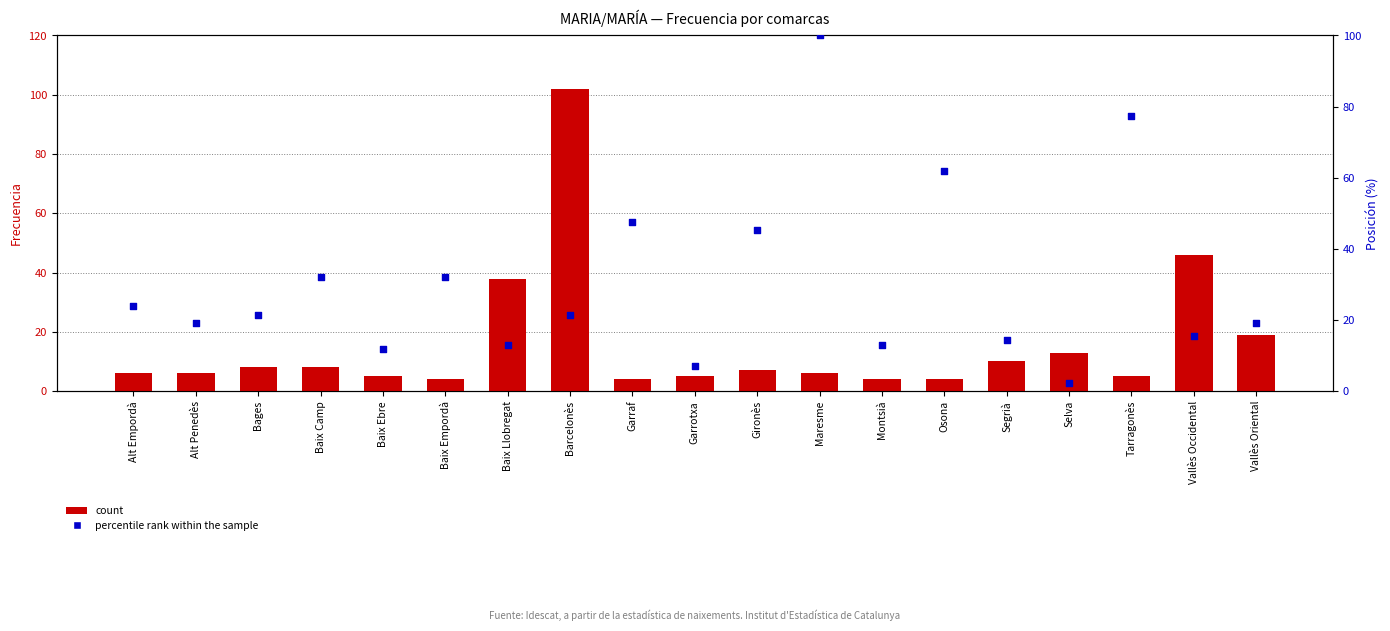

Which series reaches the minimum Y coordinate?

percentile rank within the sample